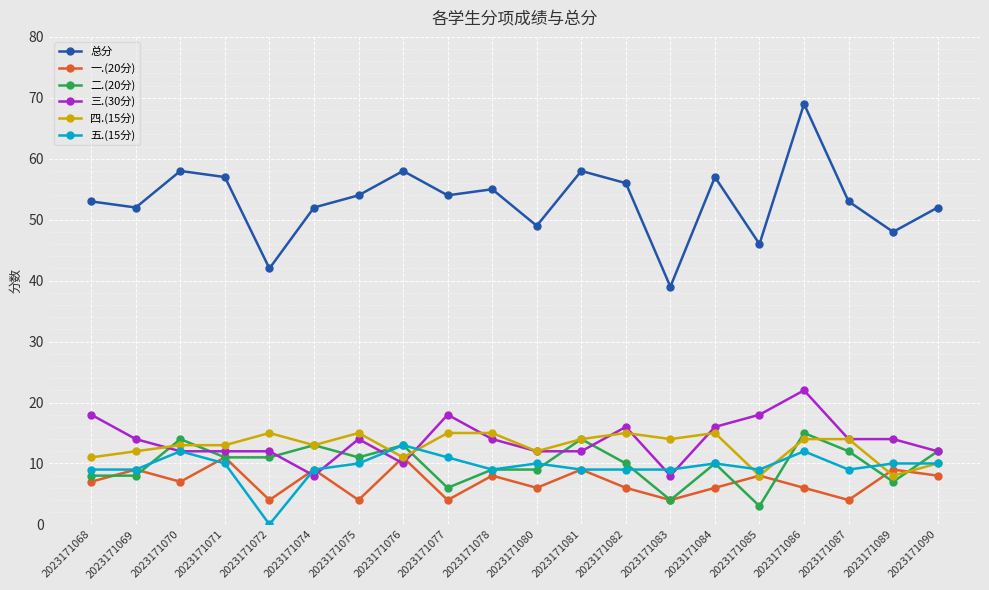

Reading left to right, what are all the values shown in this chart?

总分: 2023171068=53	2023171069=52	2023171070=58	2023171071=57	2023171072=42	2023171074=52	2023171075=54	2023171076=58	2023171077=54	2023171078=55	2023171080=49	2023171081=58	2023171082=56	2023171083=39	2023171084=57	2023171085=46	2023171086=69	2023171087=53	2023171089=48	2023171090=52
一.(20分): 2023171068=7	2023171069=9	2023171070=7	2023171071=11	2023171072=4	2023171074=9	2023171075=4	2023171076=11	2023171077=4	2023171078=8	2023171080=6	2023171081=9	2023171082=6	2023171083=4	2023171084=6	2023171085=8	2023171086=6	2023171087=4	2023171089=9	2023171090=8
二.(20分): 2023171068=8	2023171069=8	2023171070=14	2023171071=11	2023171072=11	2023171074=13	2023171075=11	2023171076=13	2023171077=6	2023171078=9	2023171080=9	2023171081=14	2023171082=10	2023171083=4	2023171084=10	2023171085=3	2023171086=15	2023171087=12	2023171089=7	2023171090=12
三.(30分): 2023171068=18	2023171069=14	2023171070=12	2023171071=12	2023171072=12	2023171074=8	2023171075=14	2023171076=10	2023171077=18	2023171078=14	2023171080=12	2023171081=12	2023171082=16	2023171083=8	2023171084=16	2023171085=18	2023171086=22	2023171087=14	2023171089=14	2023171090=12
四.(15分): 2023171068=11	2023171069=12	2023171070=13	2023171071=13	2023171072=15	2023171074=13	2023171075=15	2023171076=11	2023171077=15	2023171078=15	2023171080=12	2023171081=14	2023171082=15	2023171083=14	2023171084=15	2023171085=8	2023171086=14	2023171087=14	2023171089=8	2023171090=10
五.(15分): 2023171068=9	2023171069=9	2023171070=12	2023171071=10	2023171072=0	2023171074=9	2023171075=10	2023171076=13	2023171077=11	2023171078=9	2023171080=10	2023171081=9	2023171082=9	2023171083=9	2023171084=10	2023171085=9	2023171086=12	2023171087=9	2023171089=10	2023171090=10